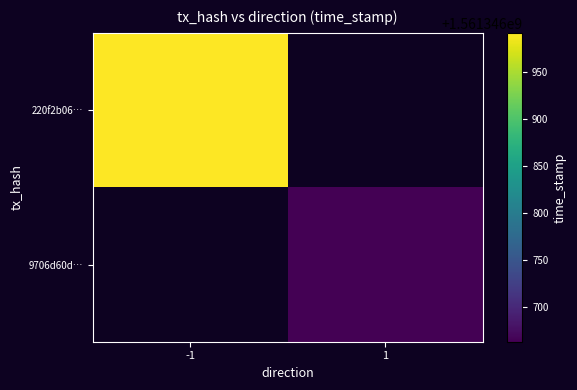

How many values in the 220f2b0605e977ff6eb1b153e6e7ff26baf6fdb series are below 1561346992?

1